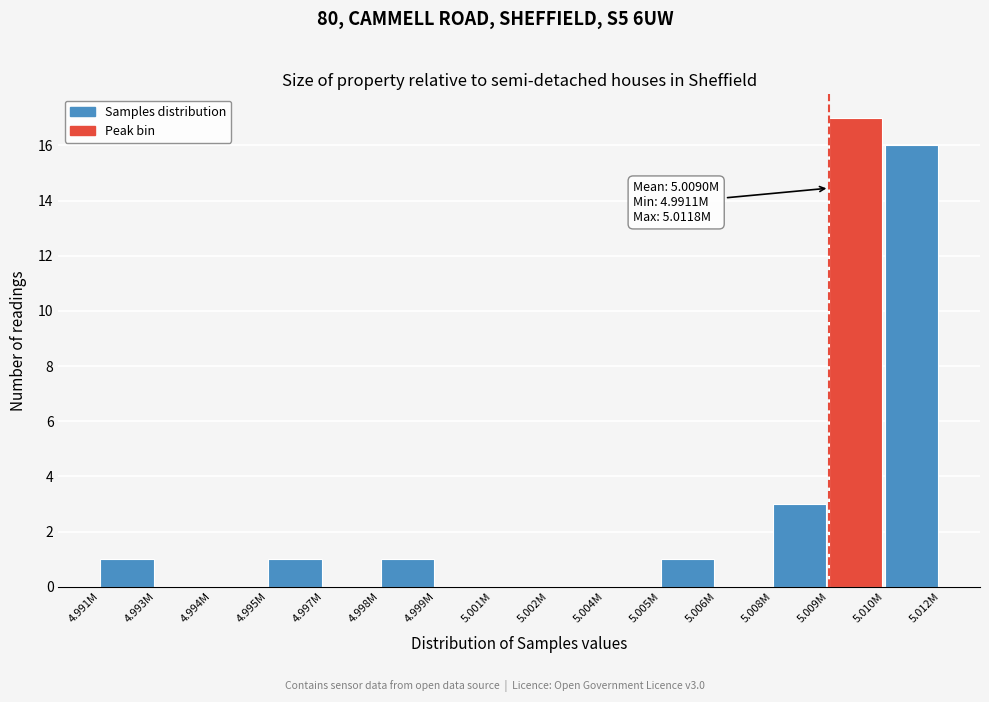

Reading right to left, extract all data points from this chart.

5.010M=16	5.009M=17	5.008M=3	5.006M=0	5.005M=1	5.004M=0	5.002M=0	5.001M=0	4.999M=0	4.998M=1	4.997M=0	4.995M=1	4.994M=0	4.993M=0	4.991M=1